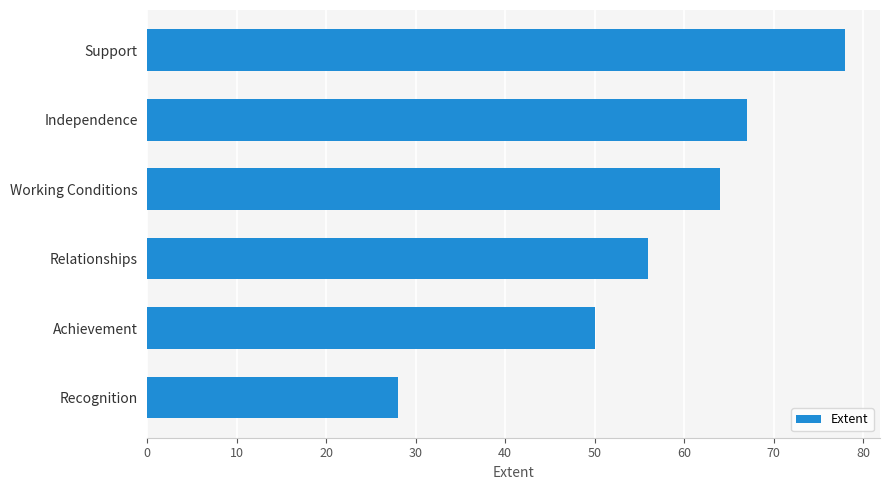

What is the minimum value shown in the chart?

28